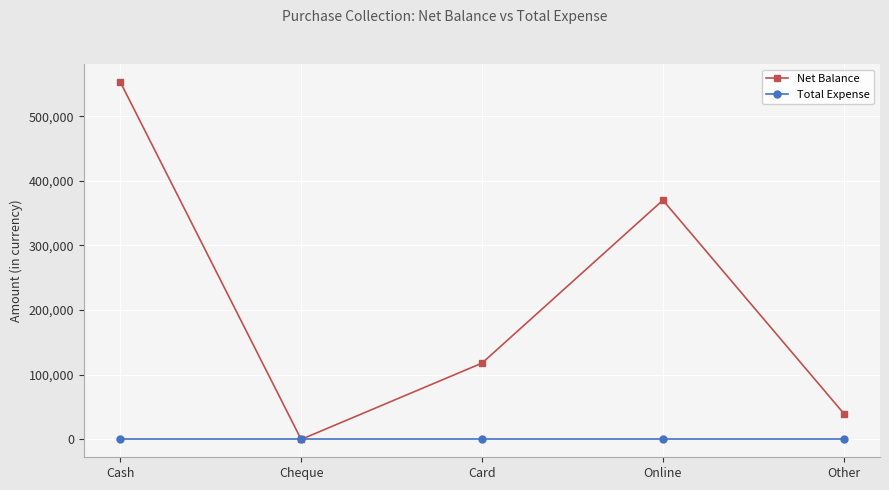

Does the chart display data point markers on the line(s)?

Yes